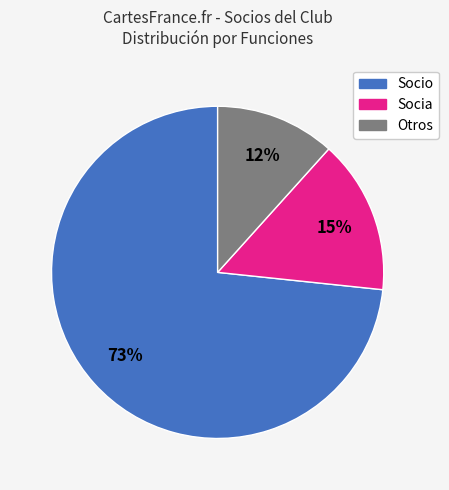

Does any single category account for the majority?

Yes